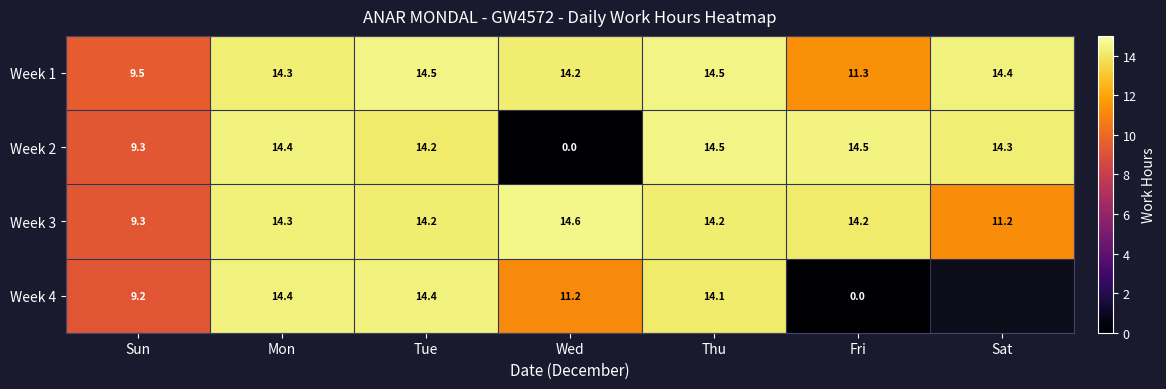

Between Mon and Fri, which series saw the biggest shift?

Week 4